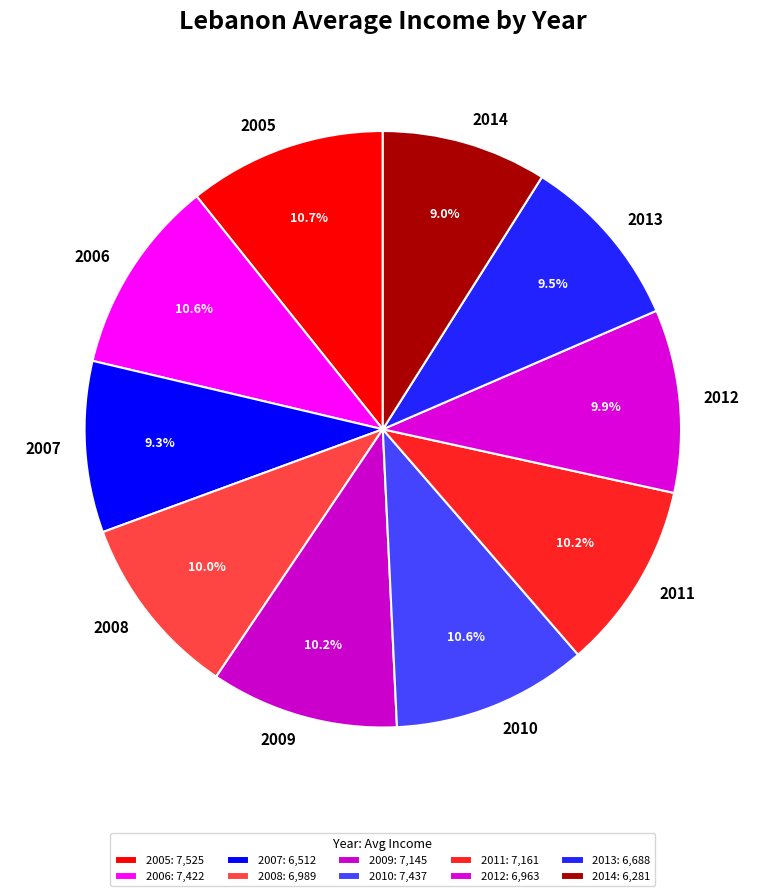

What percentage do 2006 and 2009 together represent?

20.8%